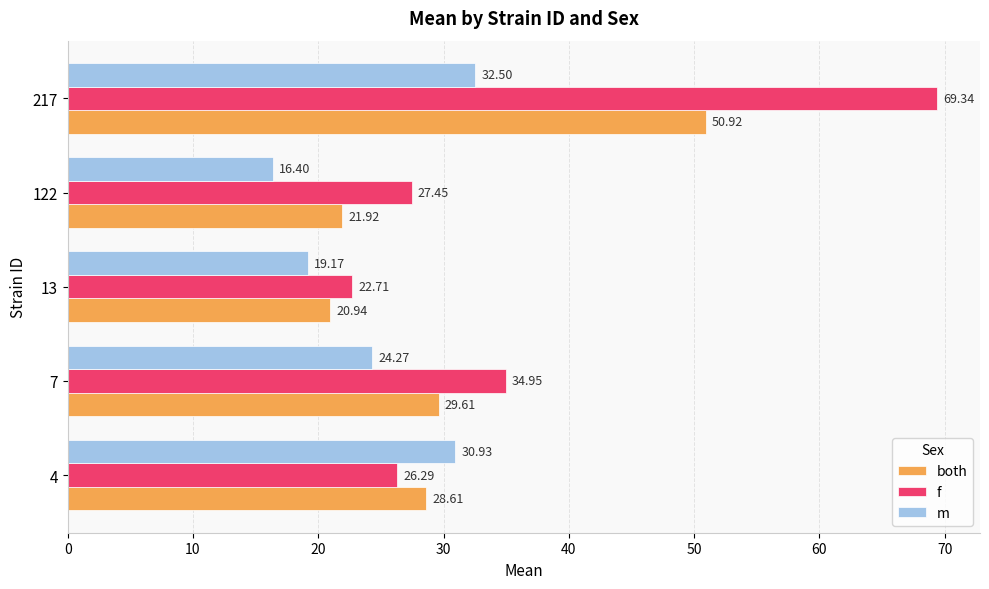

What is the highest value of the both series?

50.9